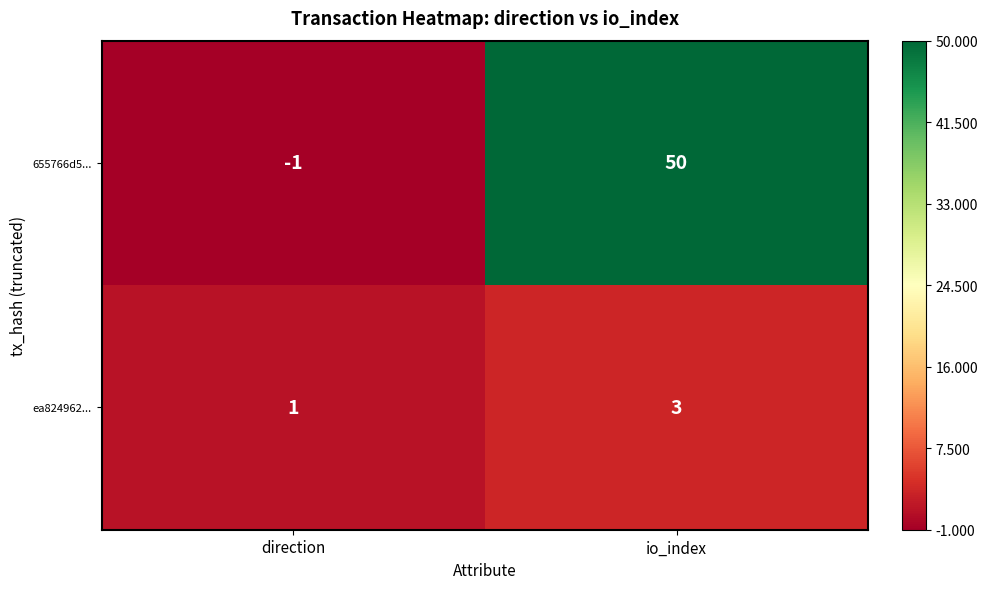

What is the maximum value shown in the chart?

50